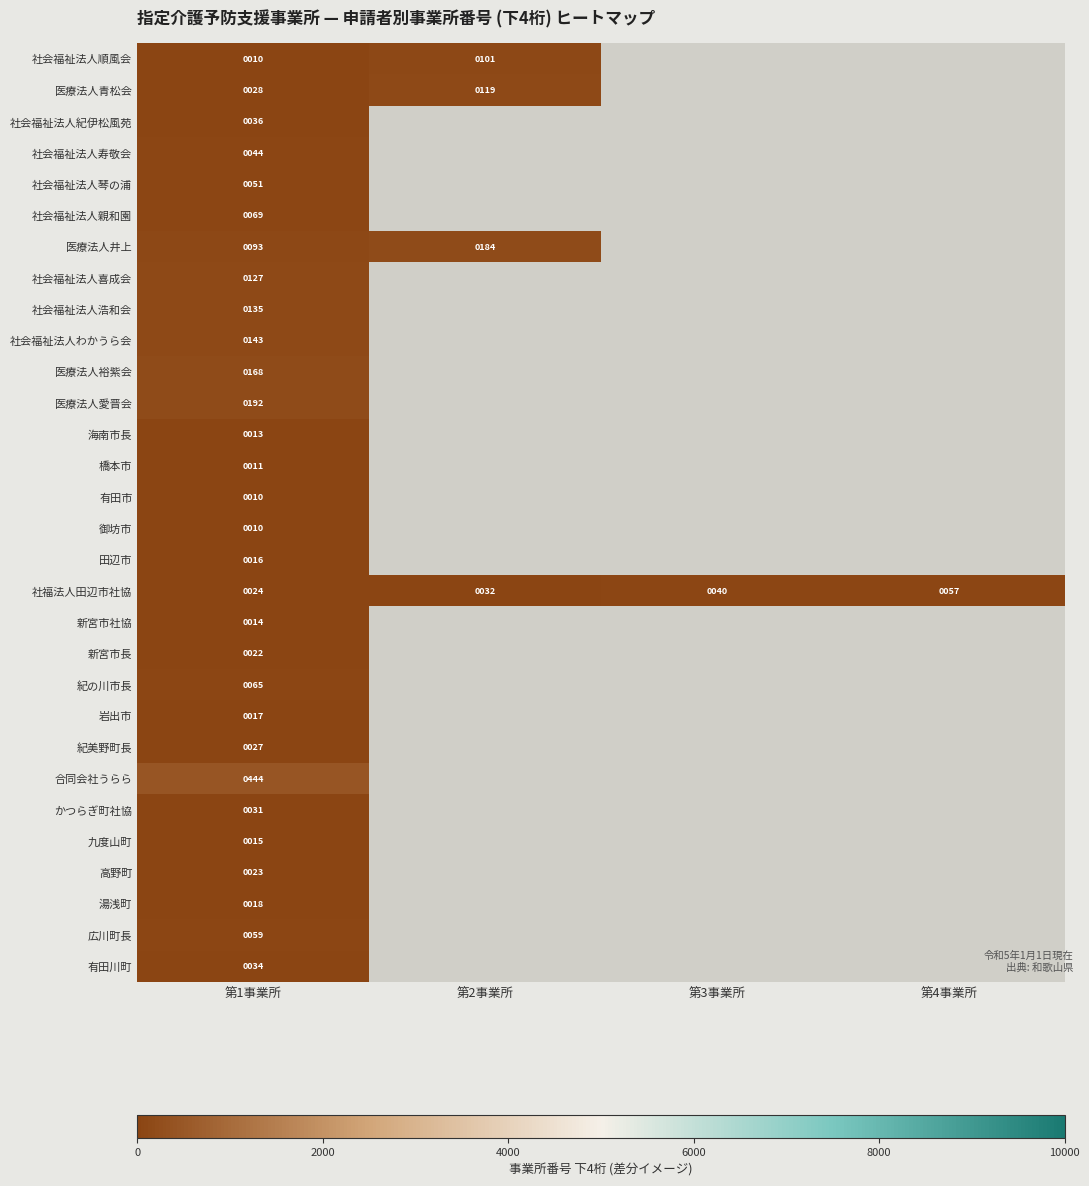

Which series changed the most between 第2事業所 and 第4事業所?

社福法人田辺市社協